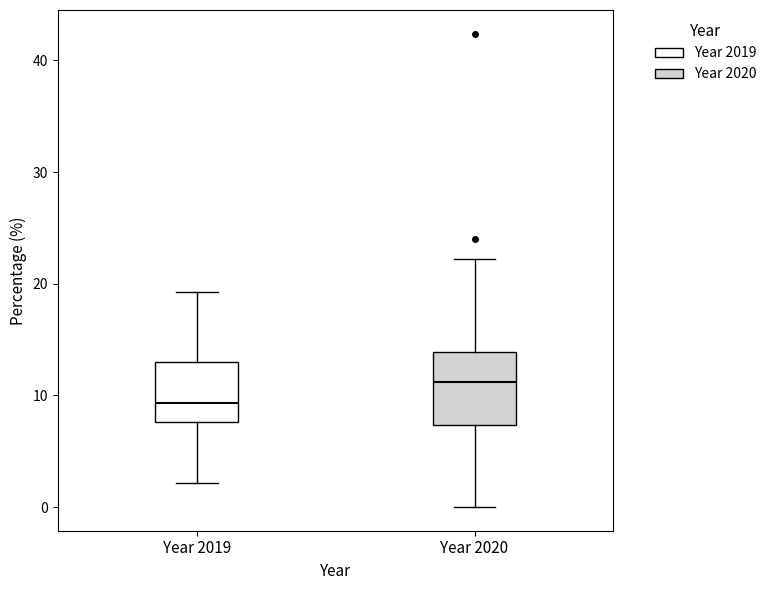

Which box has the highest median line?

Year 2020